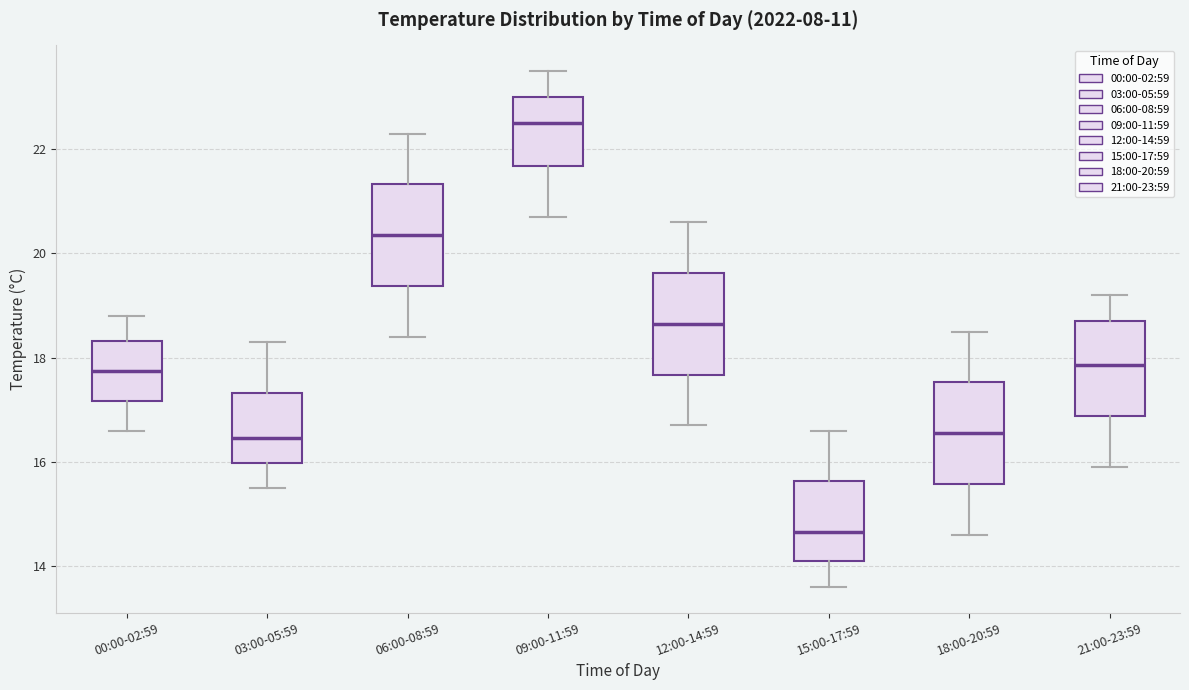

Where does the upper whisker of the box for 18:00-20:59 end on the y-axis? The values are not printed on the chart, so give them approximately, as read against the axis.

18.6